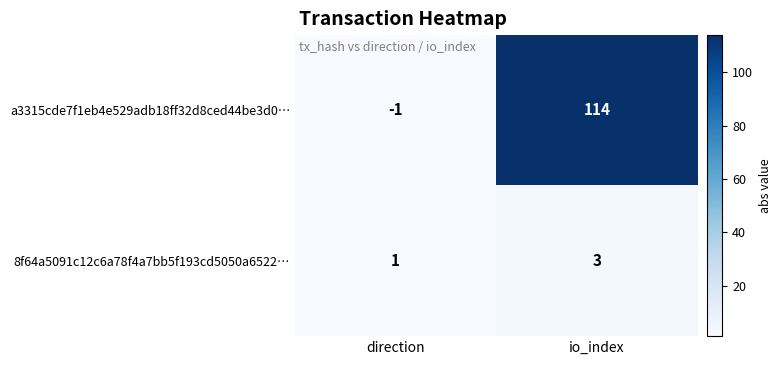

At which category is the sum across all series the highest?

io_index